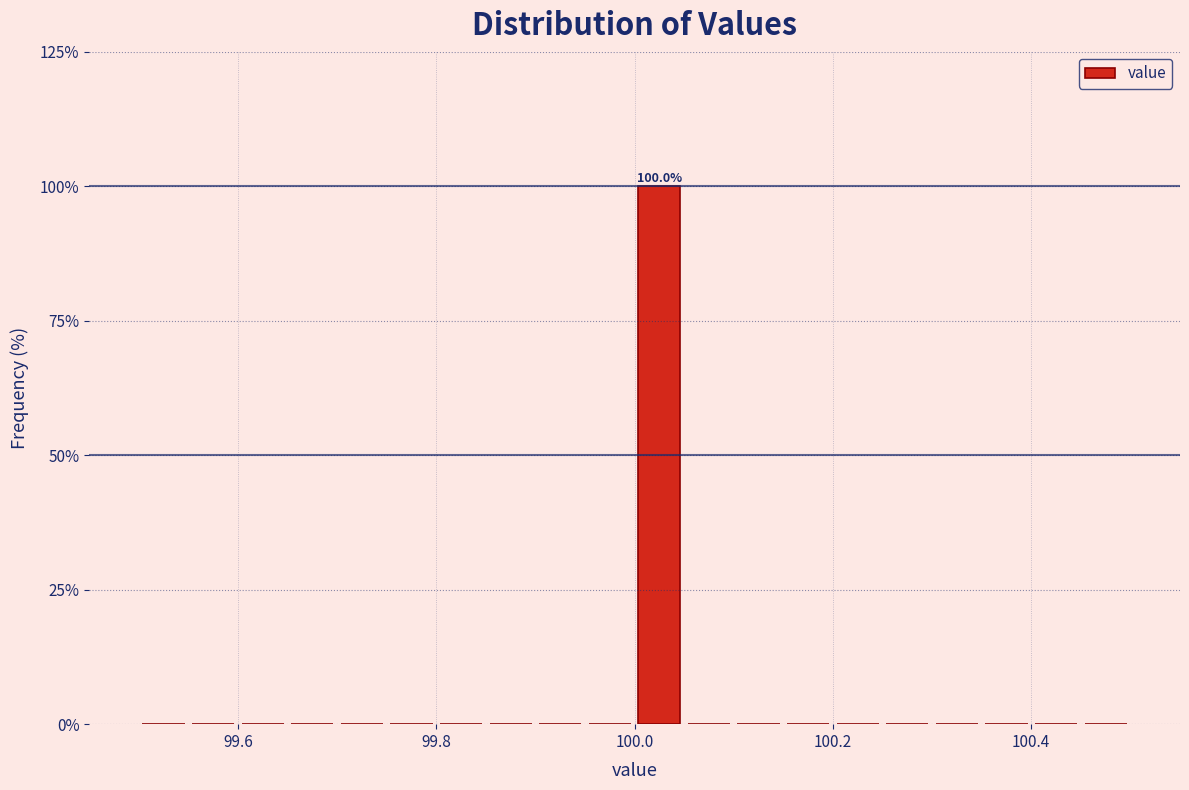

Read against the x-axis, roughly where is the centre of the tallest bar?

100.02